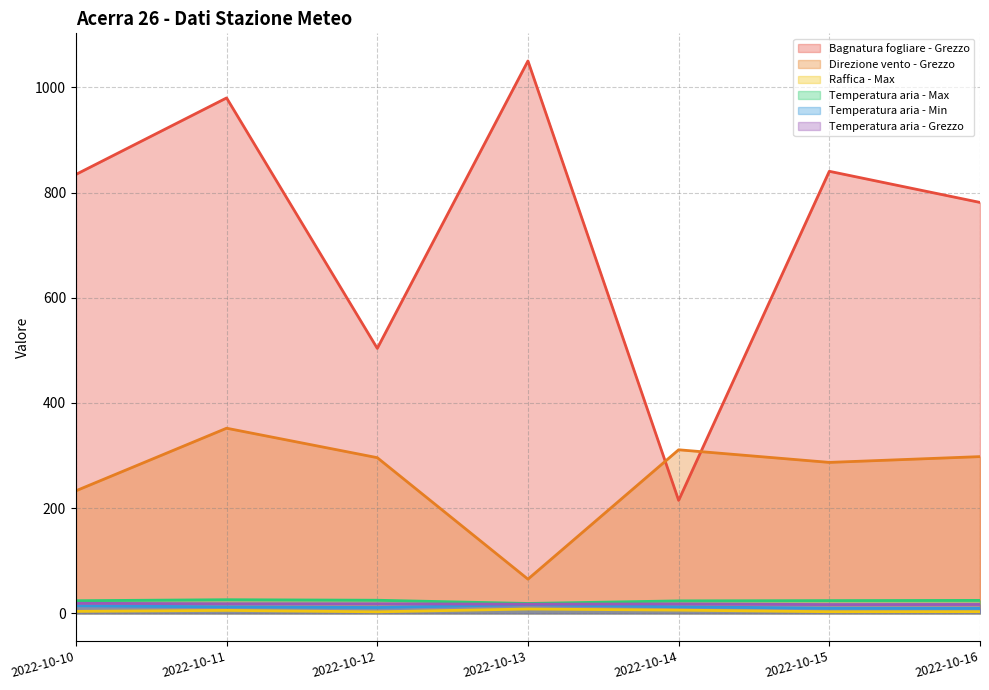

True or false: Temperatura aria - Grezzo has a value of 29.6 at 2022-10-11.

False